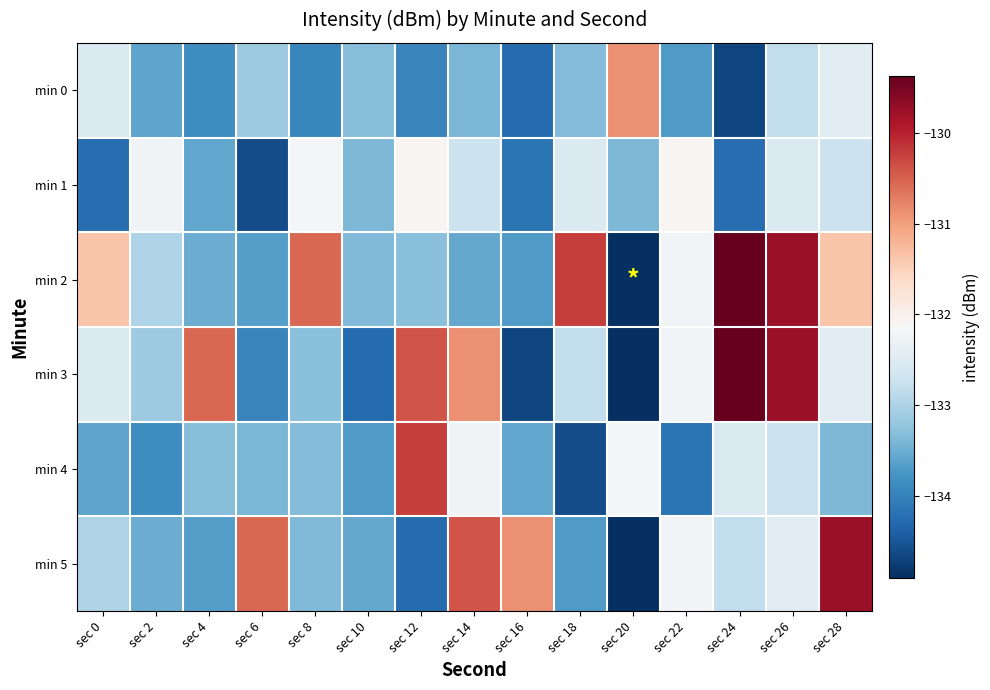

Reading left to right, list all the values displayed in this chart.

min 0: sec 0=-132.5	sec 2=-133.6	sec 4=-133.9	sec 6=-133.1	sec 8=-133.9	sec 10=-133.3	sec 12=-134.0	sec 14=-133.4	sec 16=-134.3	sec 18=-133.3	sec 20=-130.9	sec 22=-133.7	sec 24=-134.7	sec 26=-132.8	sec 28=-132.5
min 1: sec 0=-134.3	sec 2=-132.2	sec 4=-133.6	sec 6=-134.6	sec 8=-132.2	sec 10=-133.4	sec 12=-132.1	sec 14=-132.7	sec 16=-134.2	sec 18=-132.5	sec 20=-133.4	sec 22=-132.1	sec 24=-134.3	sec 26=-132.5	sec 28=-132.7
min 2: sec 0=-131.4	sec 2=-133.0	sec 4=-133.5	sec 6=-133.7	sec 8=-130.5	sec 10=-133.4	sec 12=-133.3	sec 14=-133.6	sec 16=-133.7	sec 18=-130.2	sec 20=-134.9	sec 22=-132.2	sec 24=-129.4	sec 26=-129.7	sec 28=-131.4
min 3: sec 0=-132.5	sec 2=-133.1	sec 4=-130.5	sec 6=-134.0	sec 8=-133.3	sec 10=-134.3	sec 12=-130.4	sec 14=-130.9	sec 16=-134.7	sec 18=-132.8	sec 20=-134.9	sec 22=-132.2	sec 24=-129.4	sec 26=-129.7	sec 28=-132.5
min 4: sec 0=-133.6	sec 2=-133.9	sec 4=-133.3	sec 6=-133.4	sec 8=-133.3	sec 10=-133.7	sec 12=-130.2	sec 14=-132.2	sec 16=-133.6	sec 18=-134.6	sec 20=-132.2	sec 22=-134.2	sec 24=-132.5	sec 26=-132.7	sec 28=-133.4
min 5: sec 0=-133.0	sec 2=-133.5	sec 4=-133.7	sec 6=-130.5	sec 8=-133.4	sec 10=-133.6	sec 12=-134.3	sec 14=-130.4	sec 16=-130.9	sec 18=-133.7	sec 20=-134.9	sec 22=-132.2	sec 24=-132.8	sec 26=-132.5	sec 28=-129.7